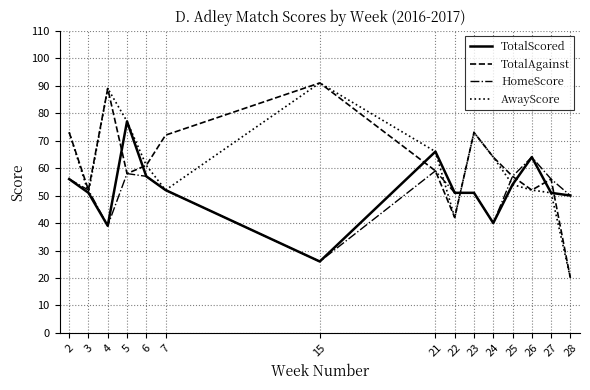

What are all the series names shown in the legend?

TotalScored, TotalAgainst, HomeScore, AwayScore